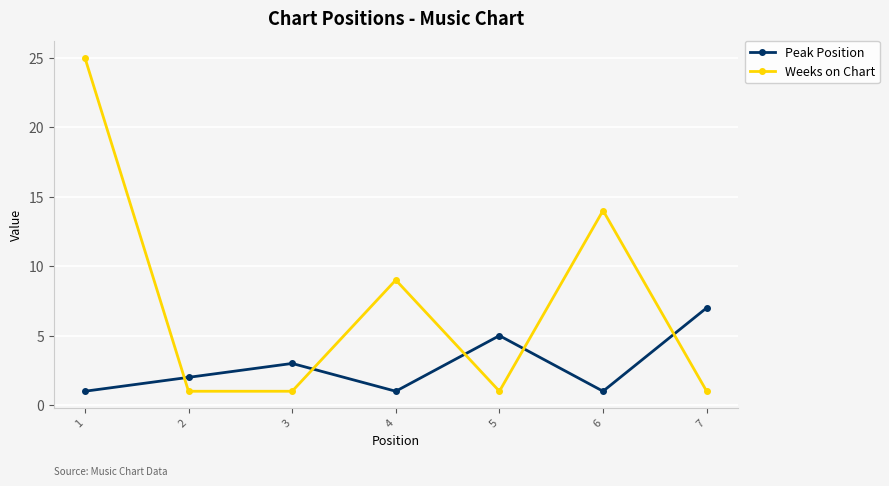

How many Weeks on Chart values are between 1 and 14?

6